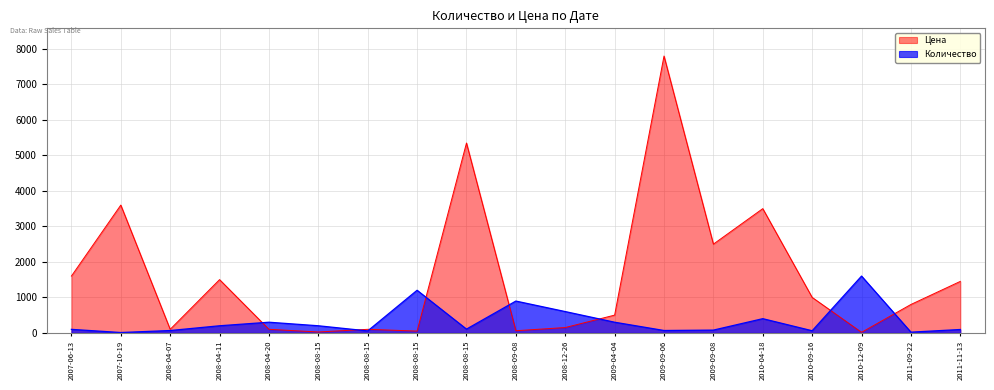

What are all the series names shown in the legend?

Цена, Количество